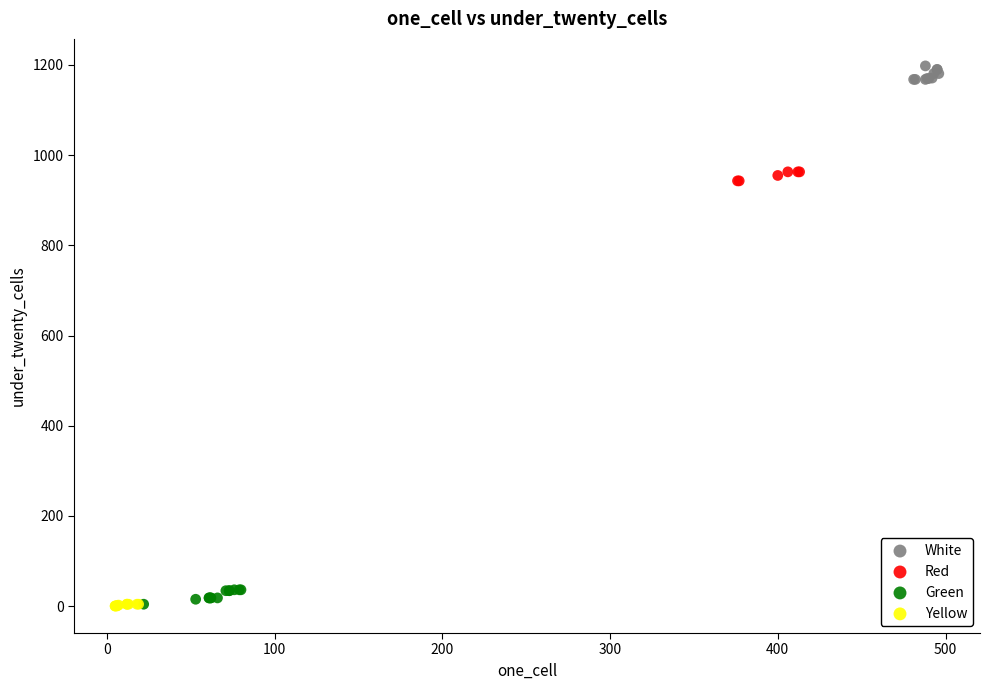

Which series contains the highest Y value?

White